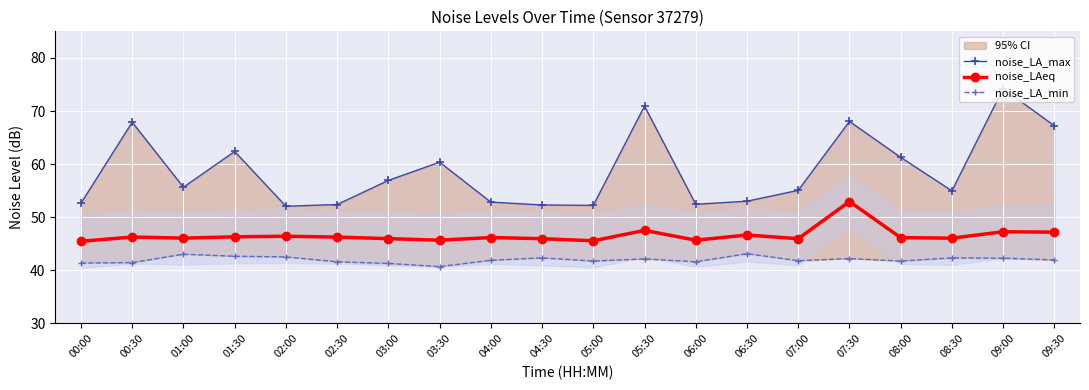

True or false: noise_LA_min and noise_LA_max intersect in this chart.

False